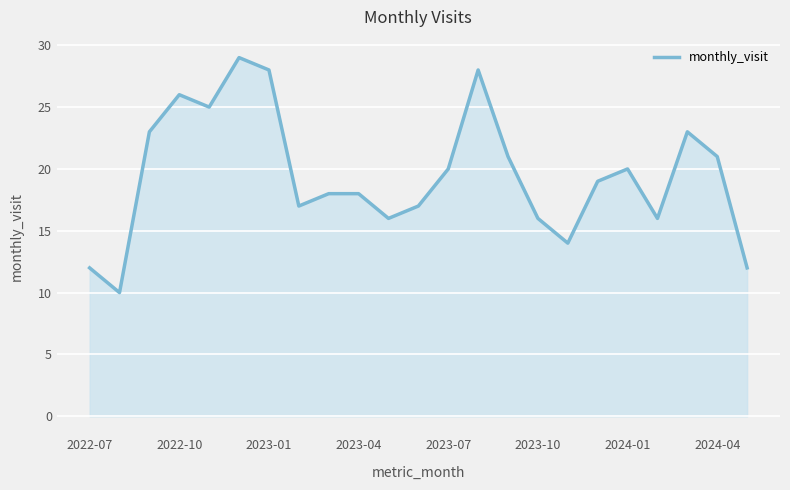

What is the difference between the second highest and minimum values?

18